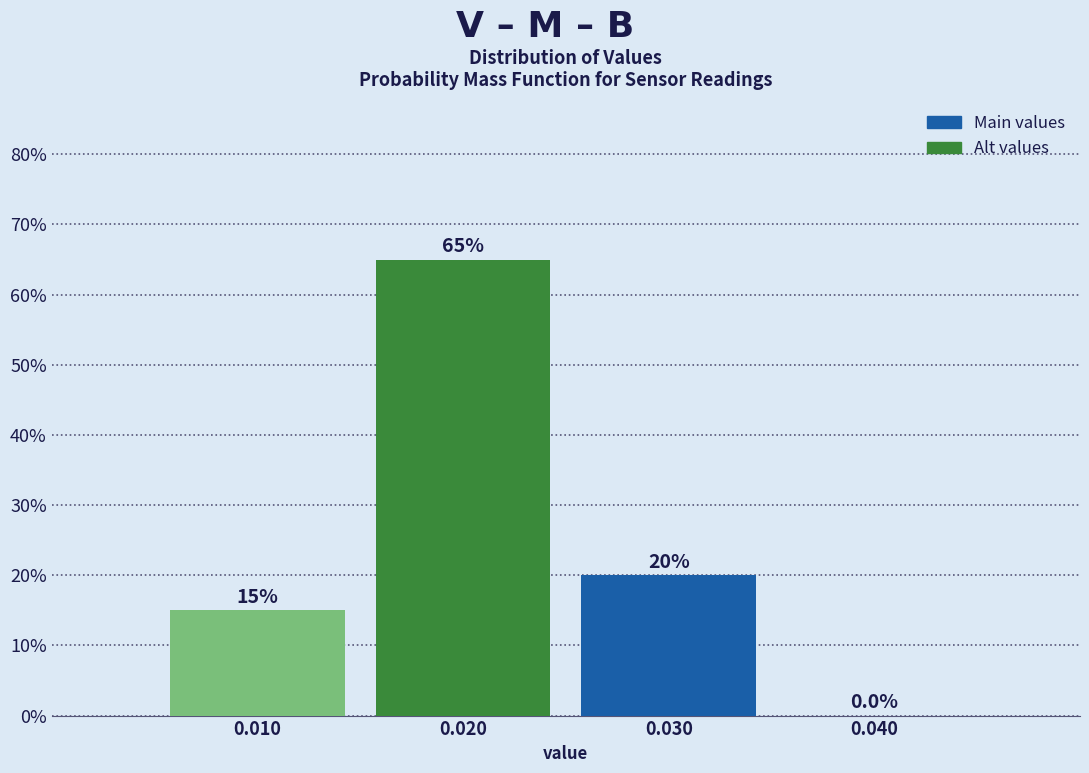

What is the height of the bar covering 0.025 to 0.035 on the x-axis?

20.0